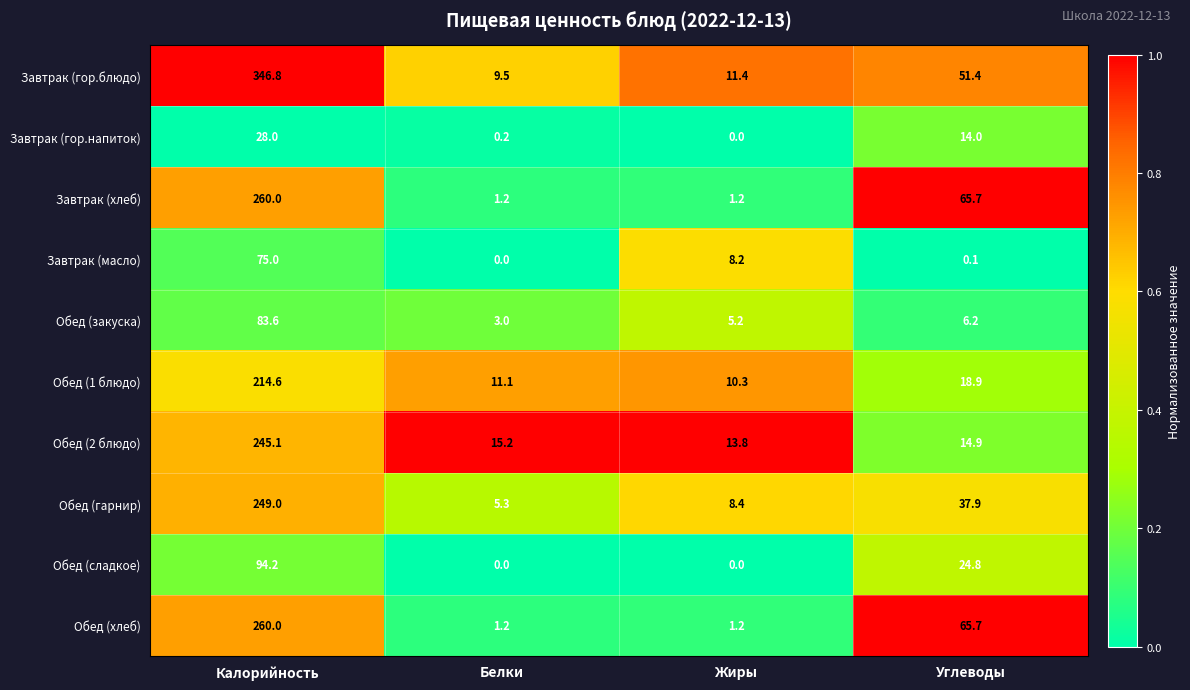

Which series has the largest total across all categories?

Завтрак (гор.блюдо)